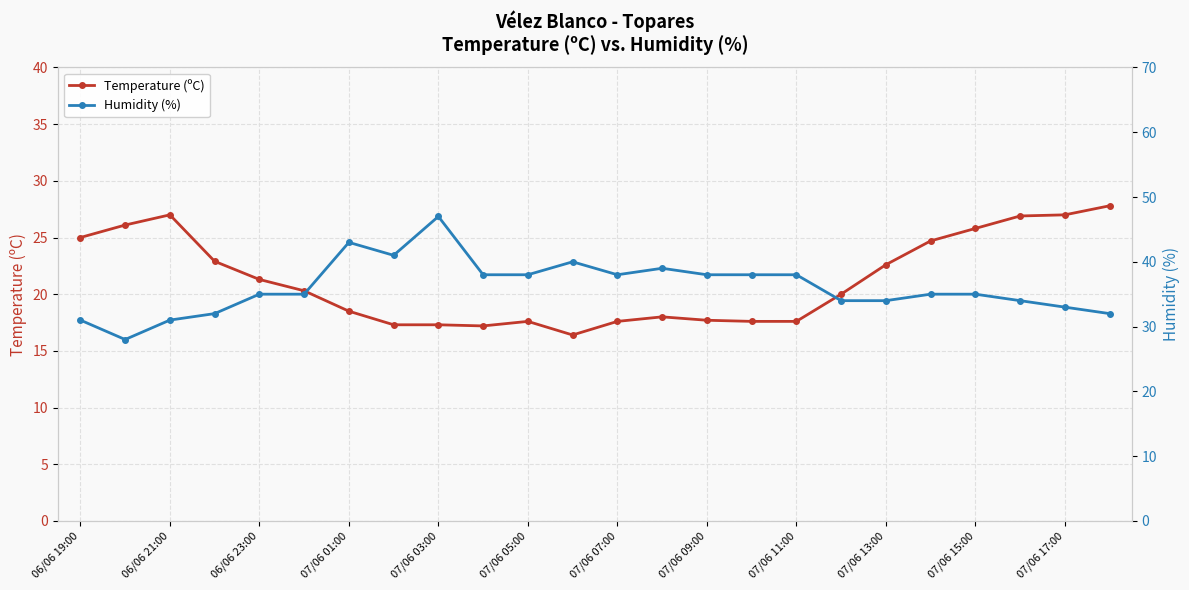

True or false: Temperature (ºC) has more than 1 interior local peaks.

True